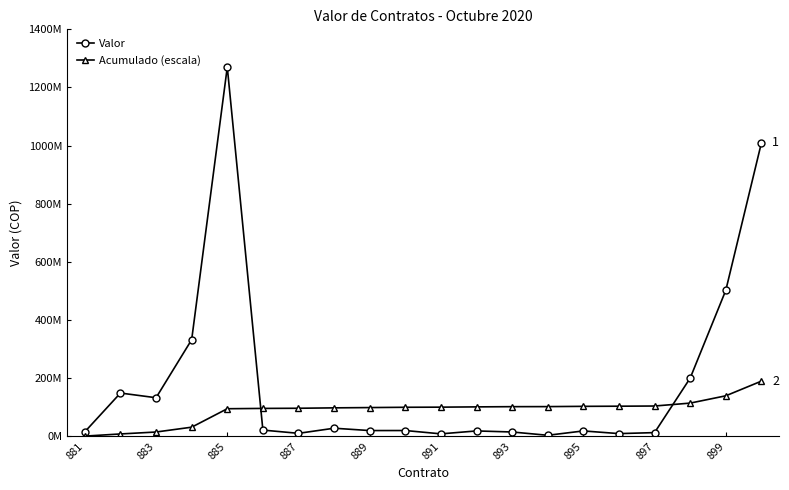

What is the difference between the maximum and minimum values in the Acumulado (escala) series?

189118656.1